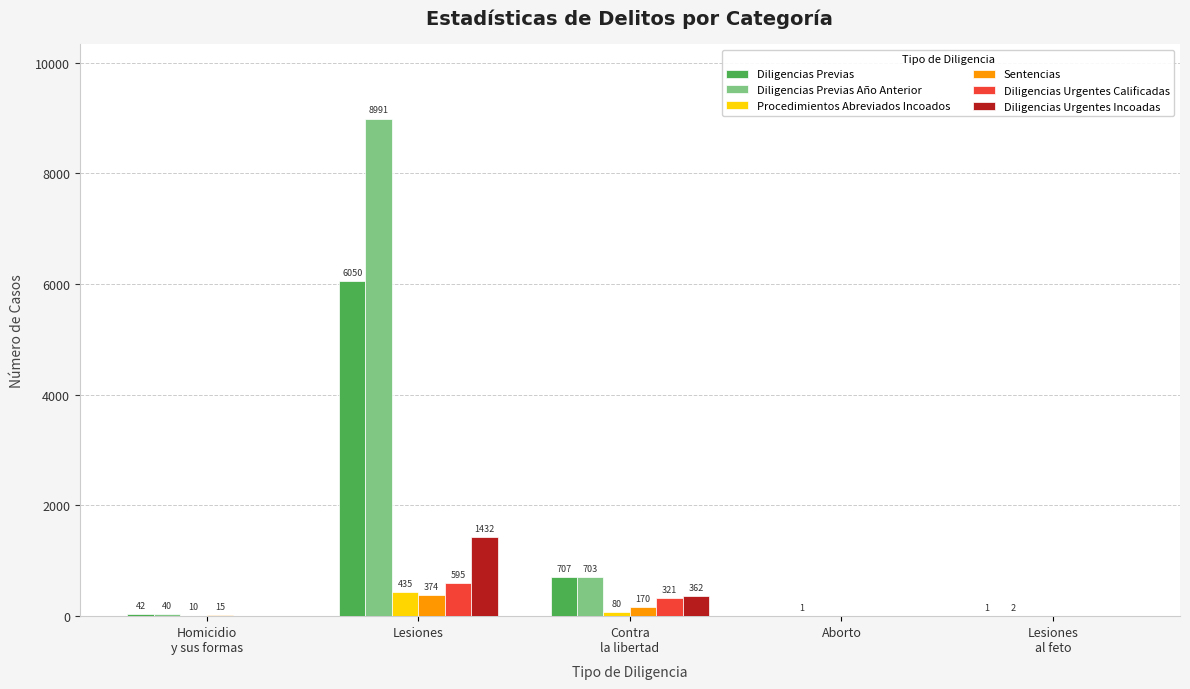

At which category is the sum across all series the highest?

Lesiones